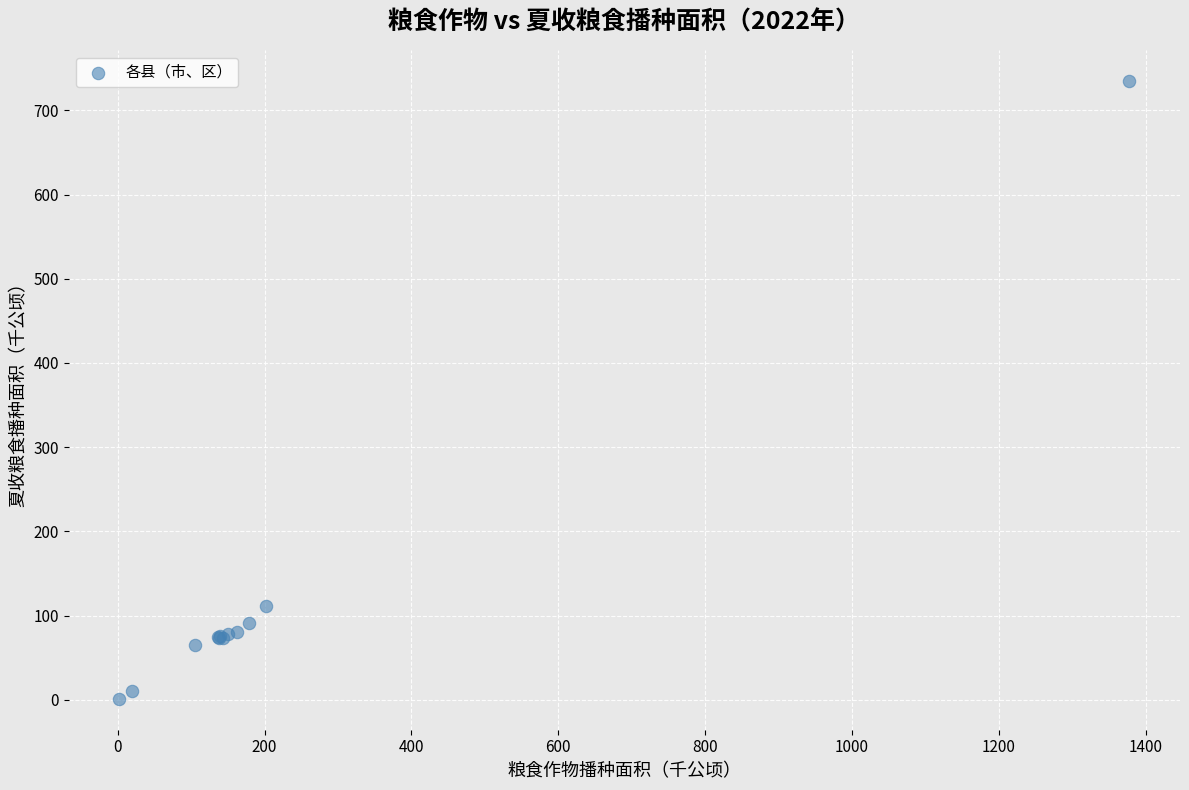

What Y value in the scatter plot is closest to 368?

111.7